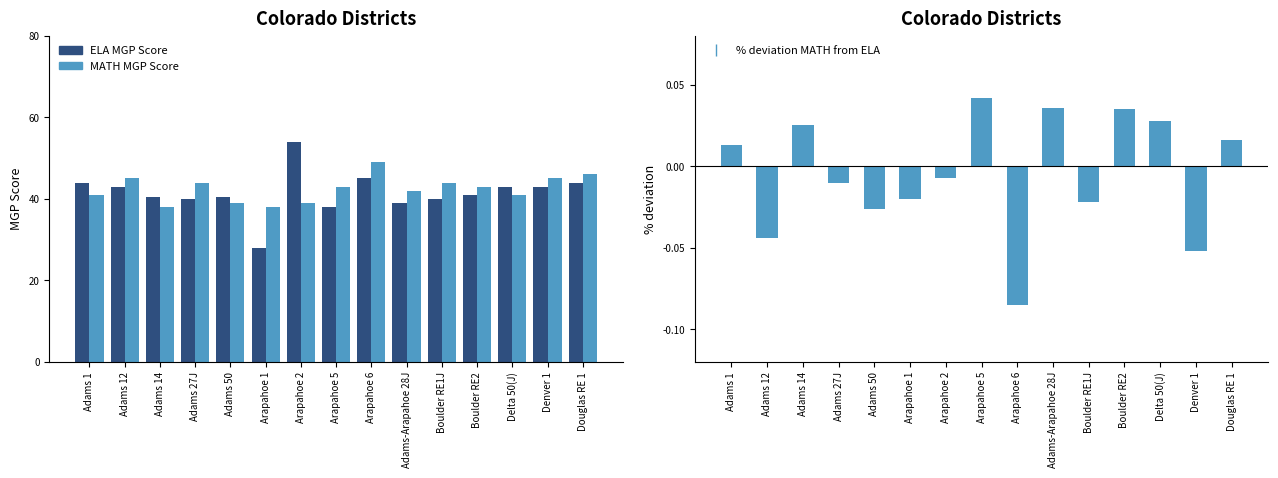

What is the lowest value of the MATH MGP Score series?

38.0